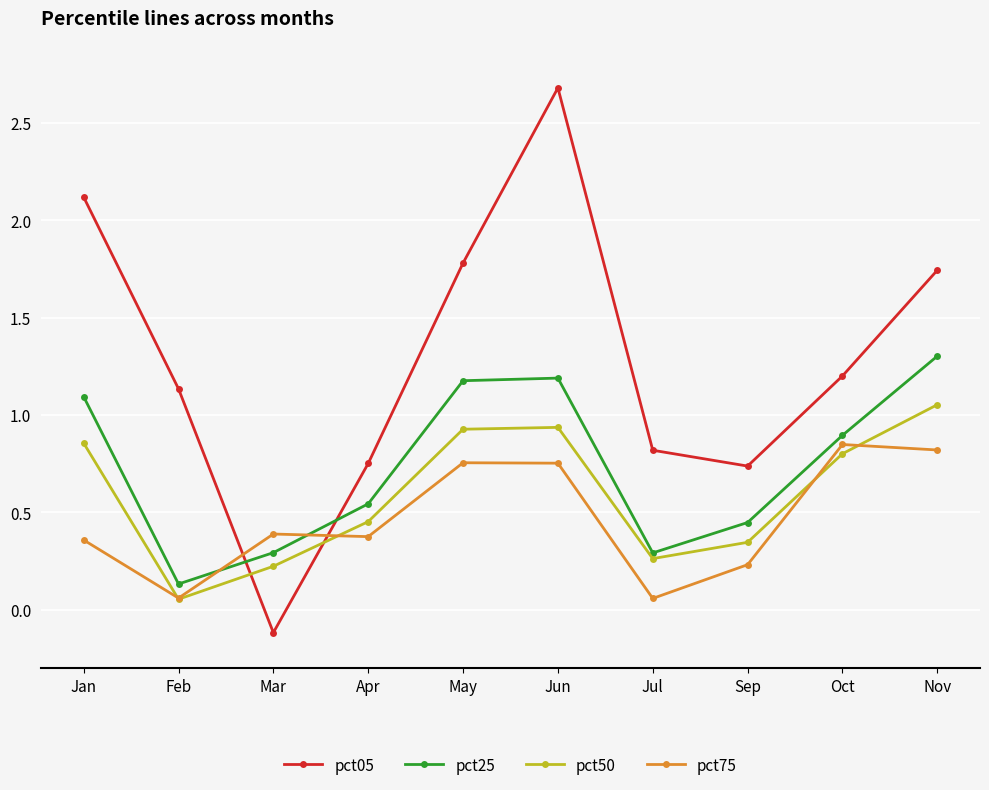

What position from the right is Apr?

7